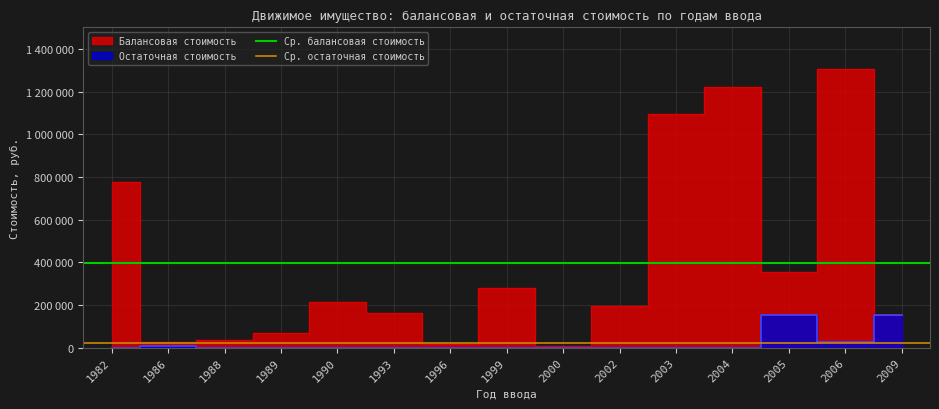

Is it true that Ср. балансовая стоимость equals 394404.5 at 1982?

True